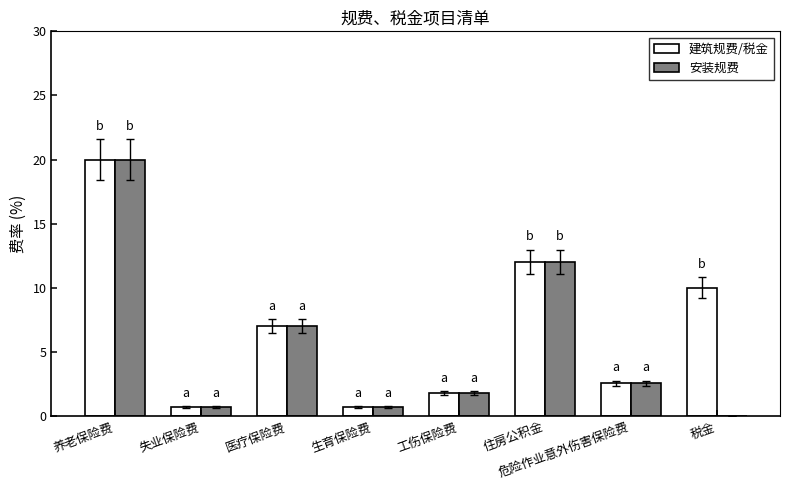

Are the bars horizontal?

No